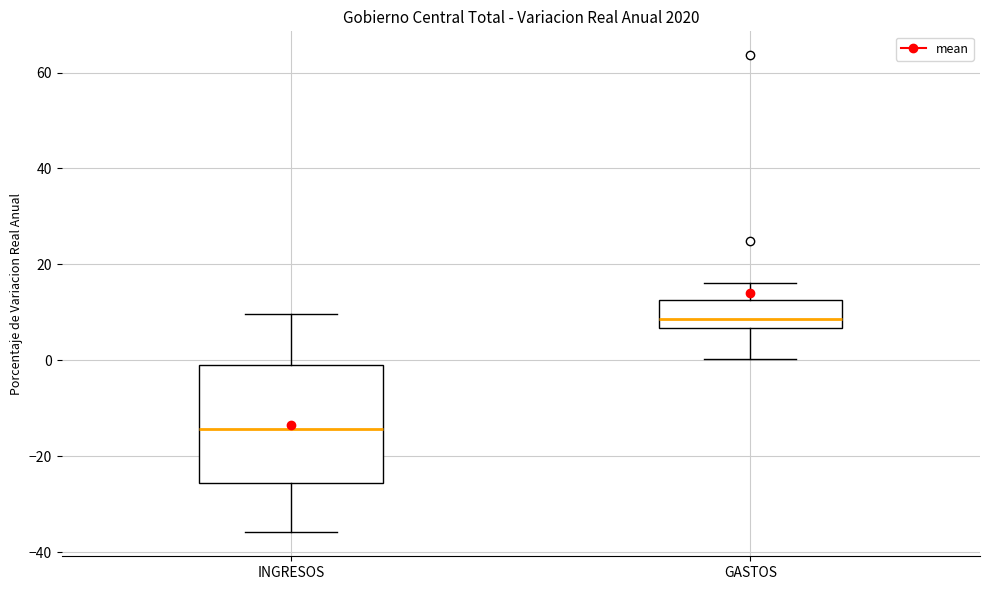

Reading left to right, read every box against the y-axis: the position of its median line, the range the box covers, and the ends of its whiskers. The values are not printed on the chart, so give them approximately, as read against the axis.

INGRESOS: median -14, box -26 to 0, whiskers -36 to 10
GASTOS: median 8, box 6 to 12, whiskers 0 to 16